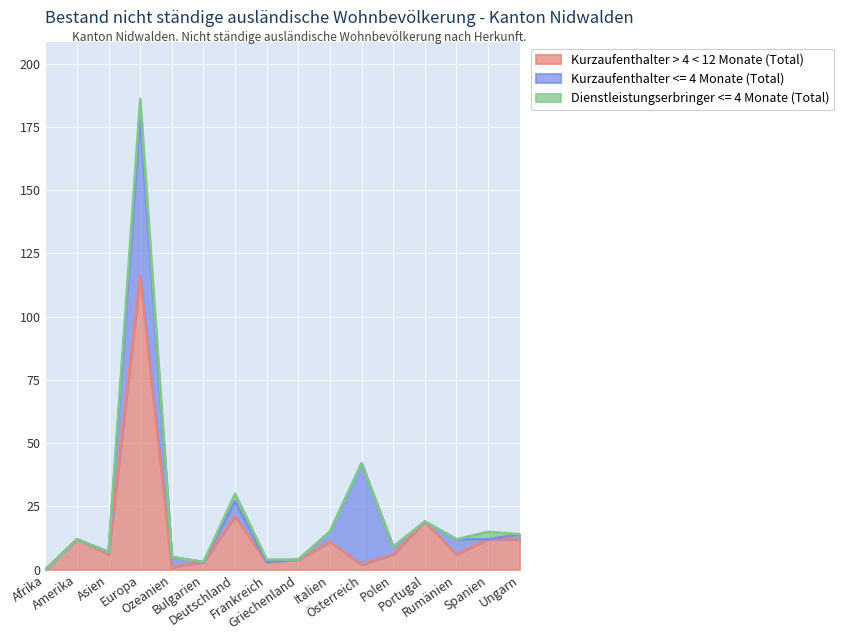

Which category has the lowest value across all series?

Afrika